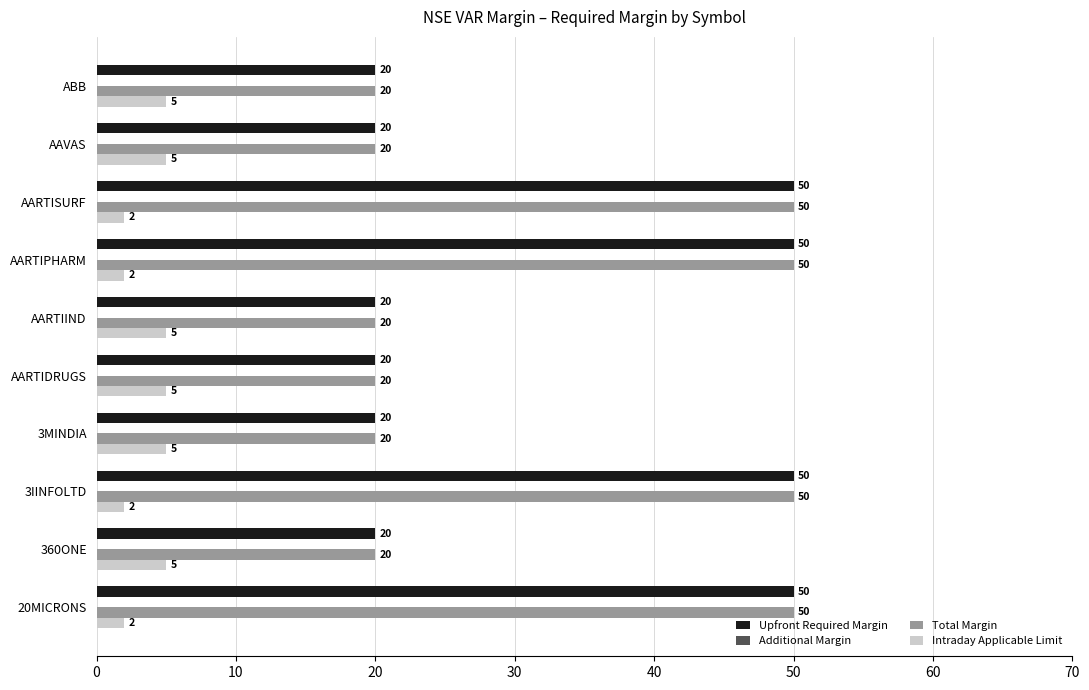

Count the Total Margin values in the range 20 to 50.

10